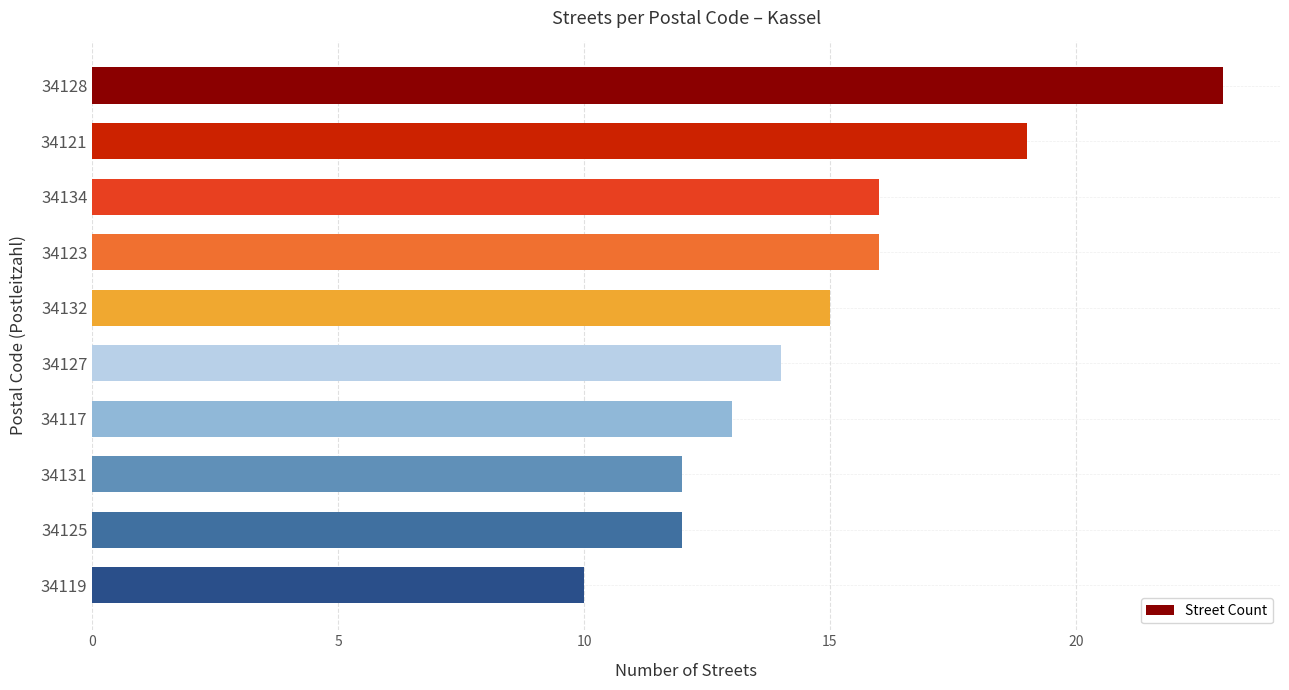

What is the sum of all values?

150